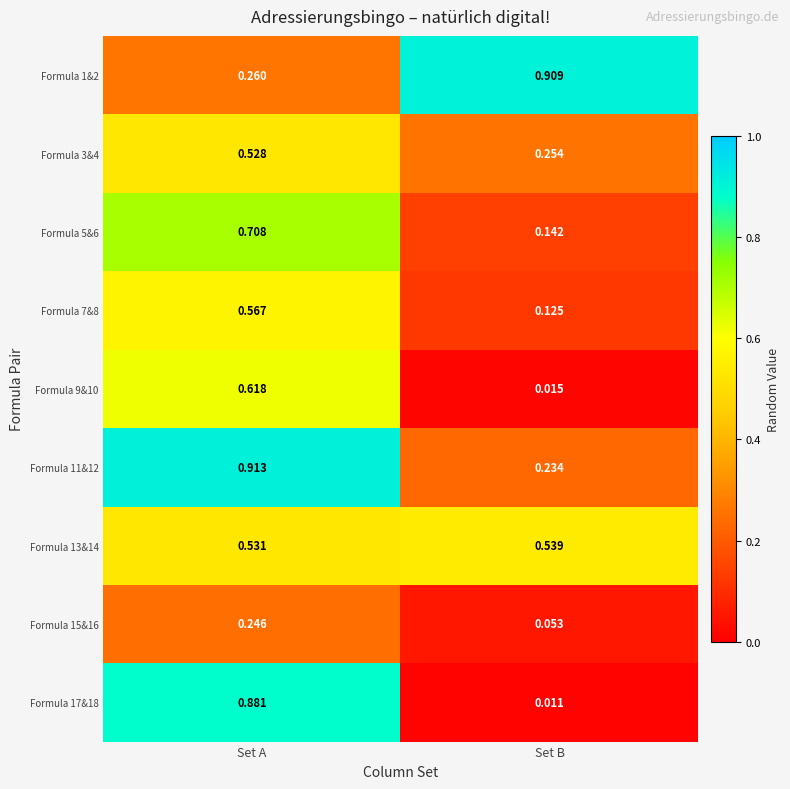

How many distinct data groups are displayed?

9